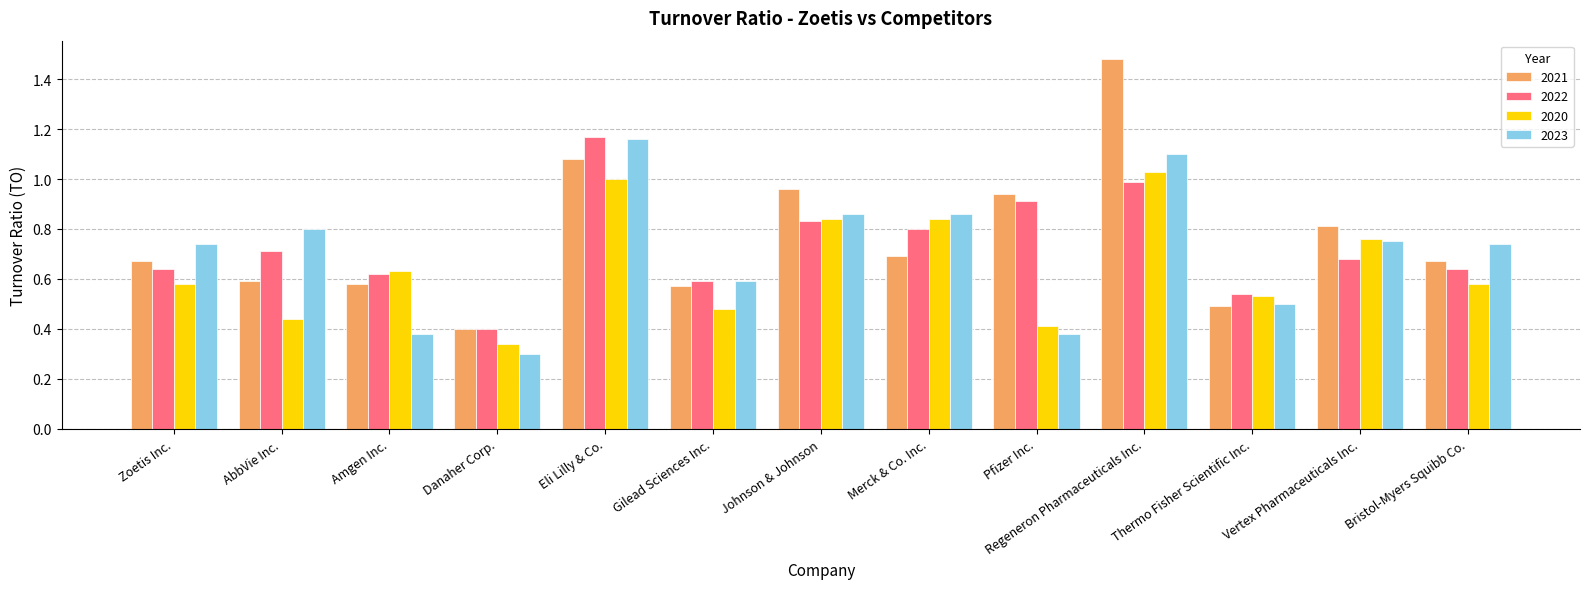

Is it true that 2021 equals 1.0 at Bristol-Myers Squibb Co.?

False